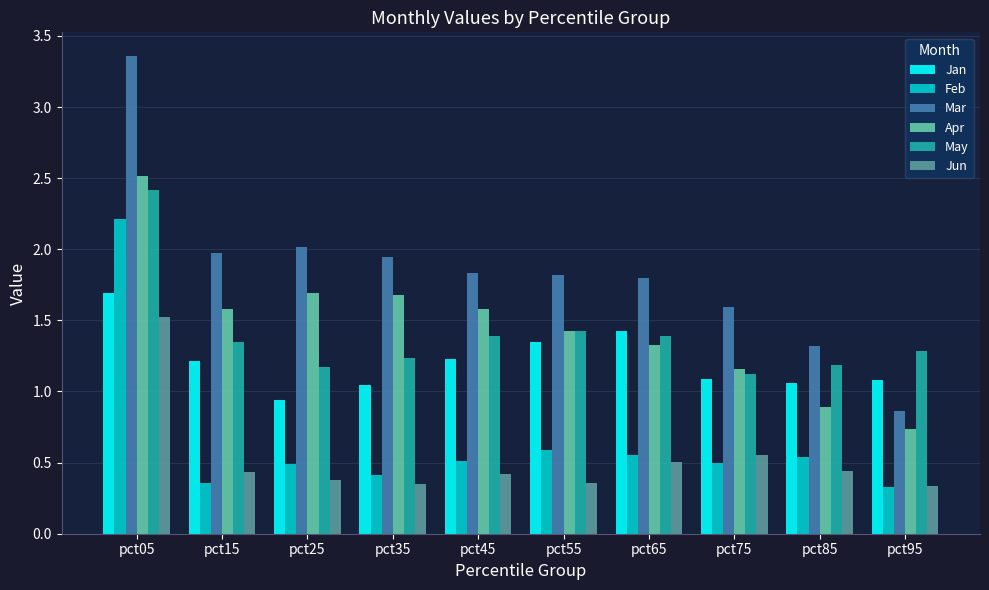

What is the total value across all series at pct75?

6.0